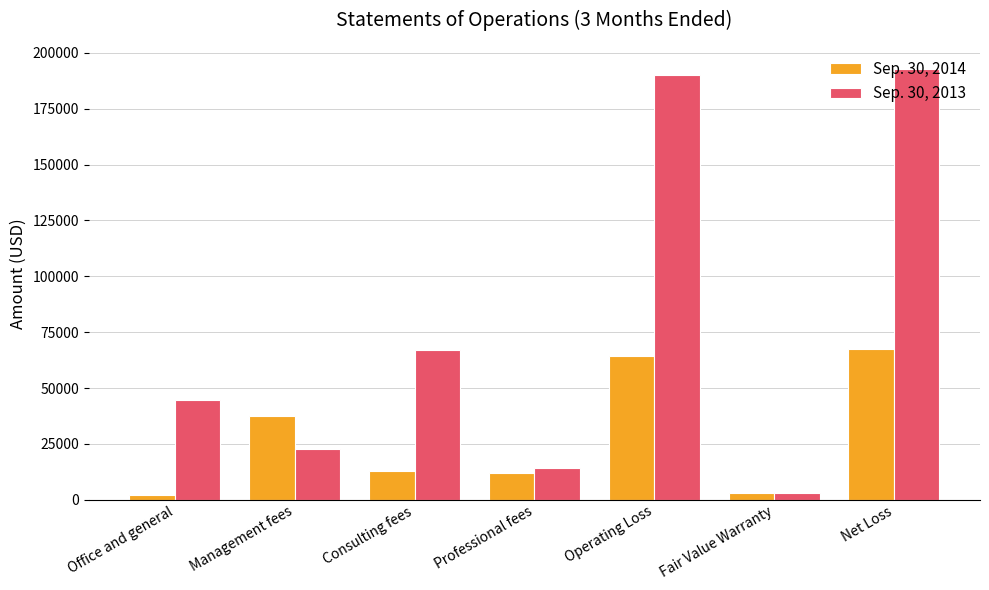

What is the sum of all Sep. 30, 2013 values?

534005